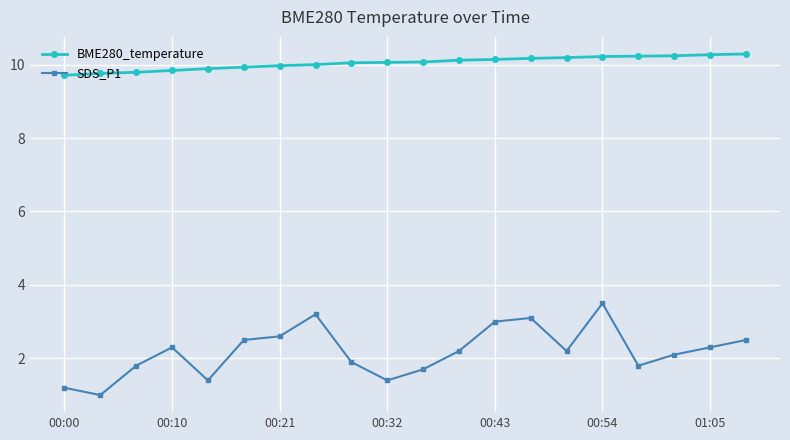

What are all the series names shown in the legend?

BME280_temperature, SDS_P1